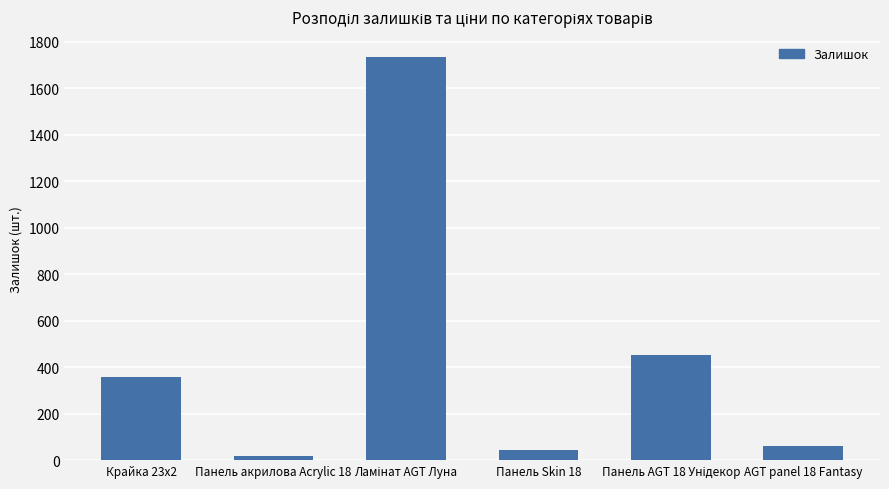

What is the smallest value displayed?

17